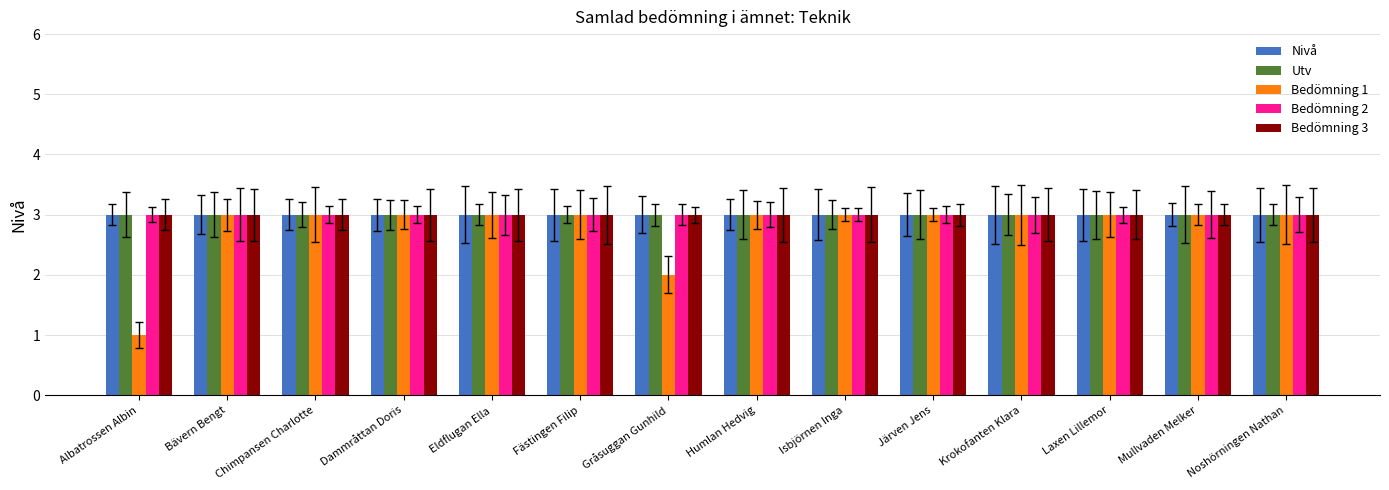

The Bedömning 3 series shows 2 at Chimpansen Charlotte. True or false?

False